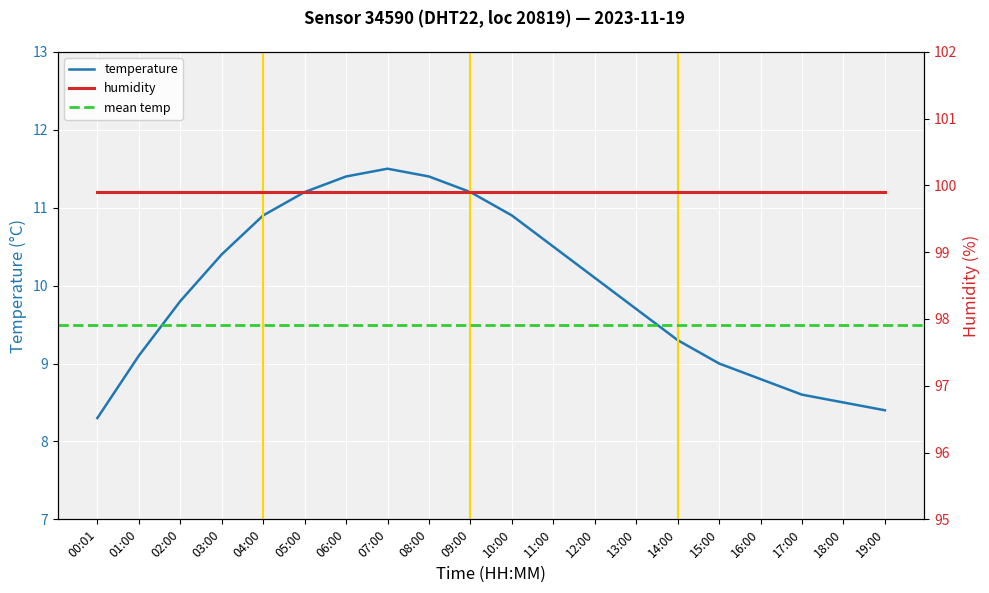

Which label corresponds to the largest value in the chart?

07:00